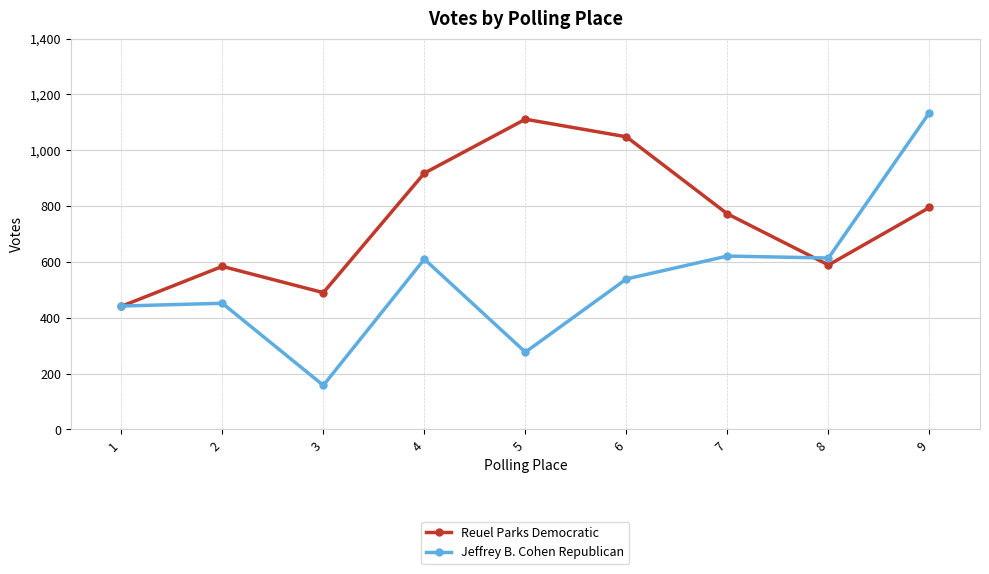

At 4, list the series in order from smallest to largest.

Jeffrey B. Cohen Republican, Reuel Parks Democratic